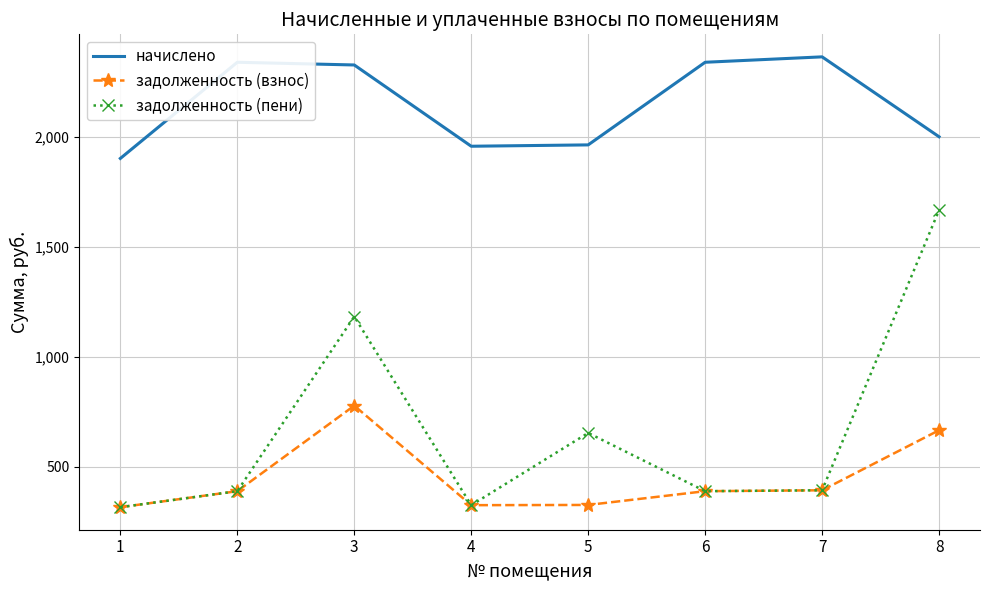

What is the greatest value displayed?

2363.9